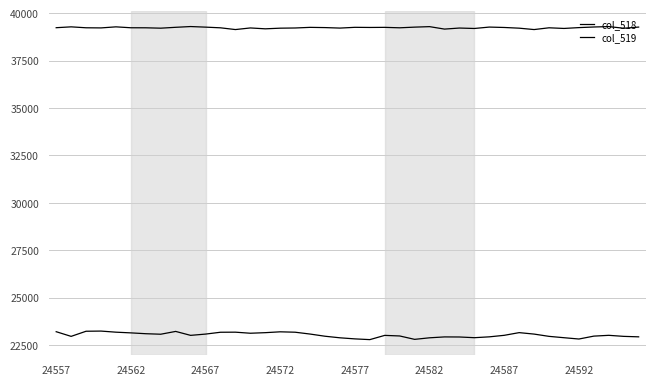

Rank the series by their average value, from highest to lowest.

col_519, col_518